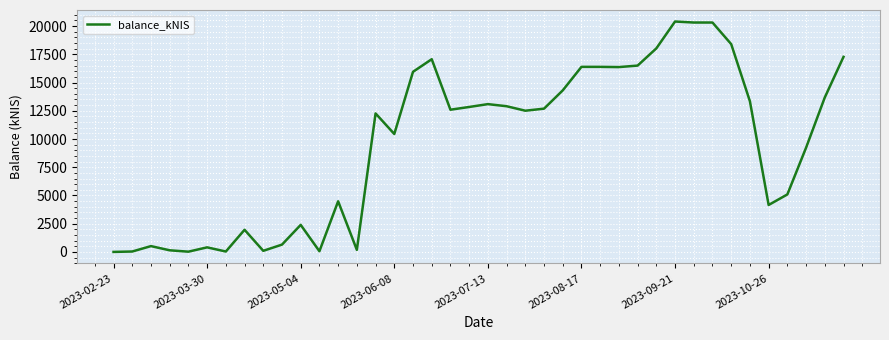

What is the maximum value shown in the chart?

20405.3